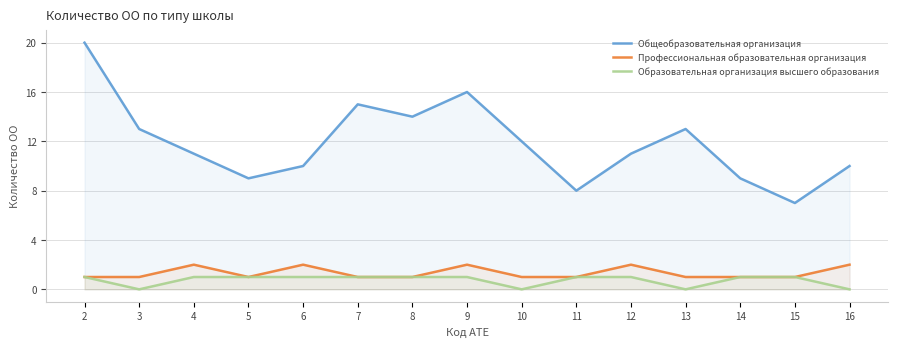

Reading right to left, list all the values displayed in this chart.

Общеобразовательная организация: 10	7	9	13	11	8	12	16	14	15	10	9	11	13	20
Профессиональная образовательная организация: 2	1	1	1	2	1	1	2	1	1	2	1	2	1	1
Образовательная организация высшего образования: 0	1	1	0	1	1	0	1	1	1	1	1	1	0	1